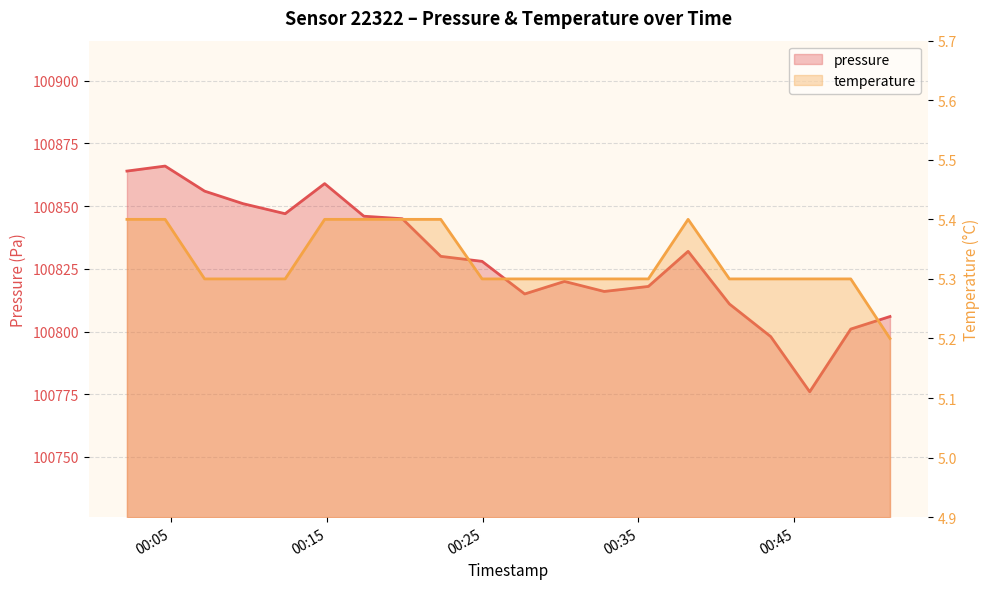

Between 2023-10-09T00:43:29 and 2023-10-09T00:27:42, which is larger?

2023-10-09T00:27:42